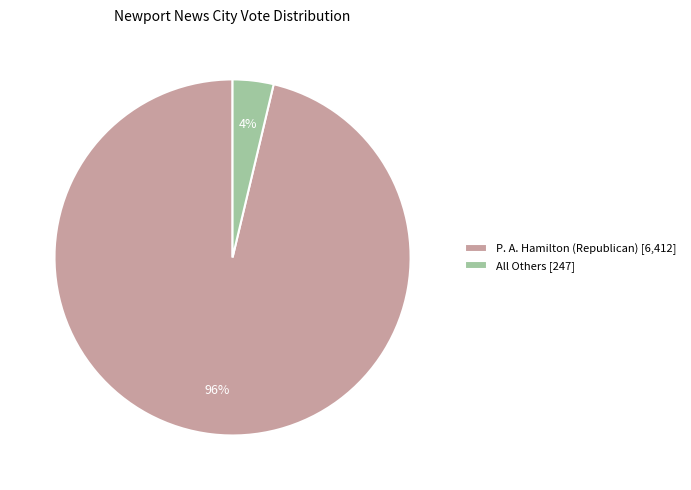

Which category has the smallest portion of the pie?

All Others